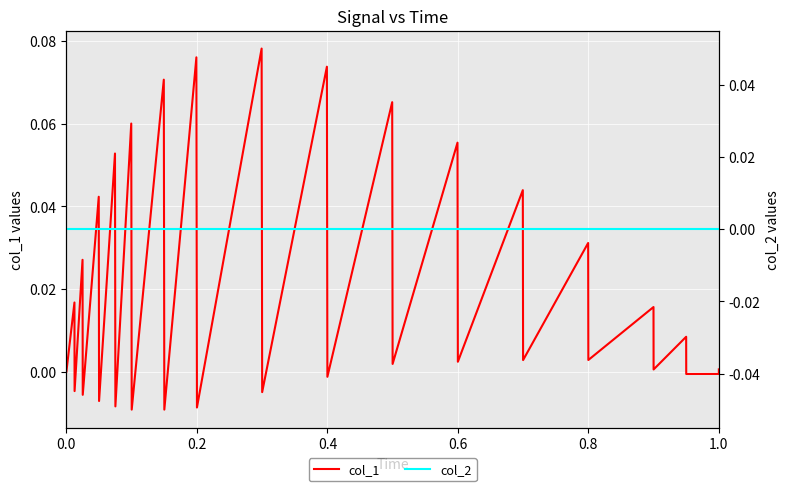

The value of col_1 at 13 is 0.0. True or false?

False